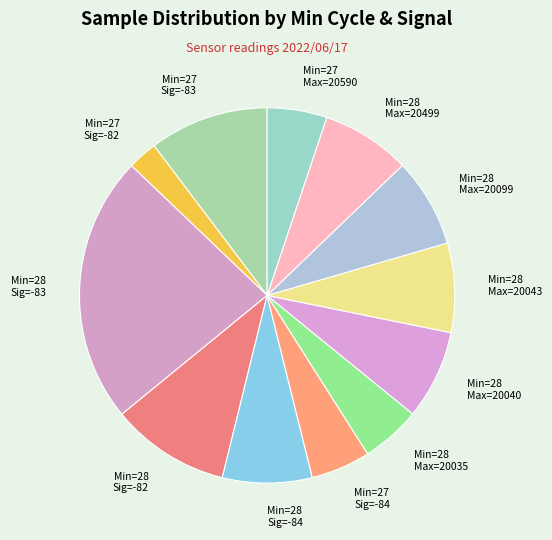

Is the sum of Min=28 Max=20099 and Min=27 Sig=-82 greater than half?

No